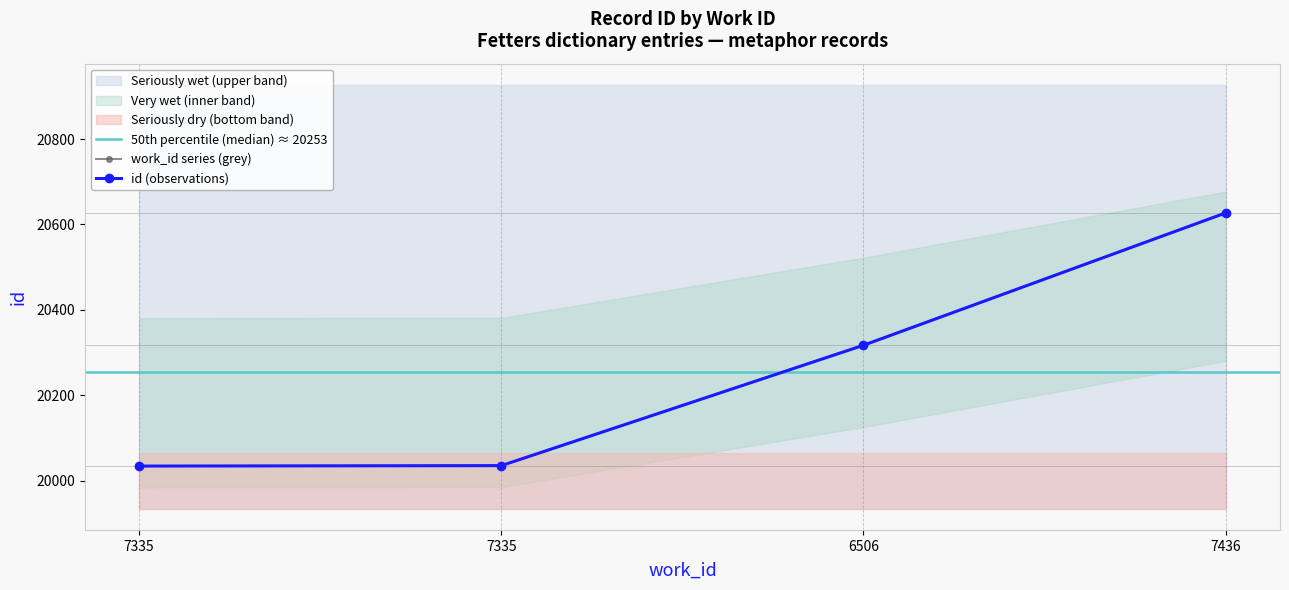

Reading right to left, what are all the values shown in this chart?

7436=20627	6506=20317	7335=20035	7335=20034